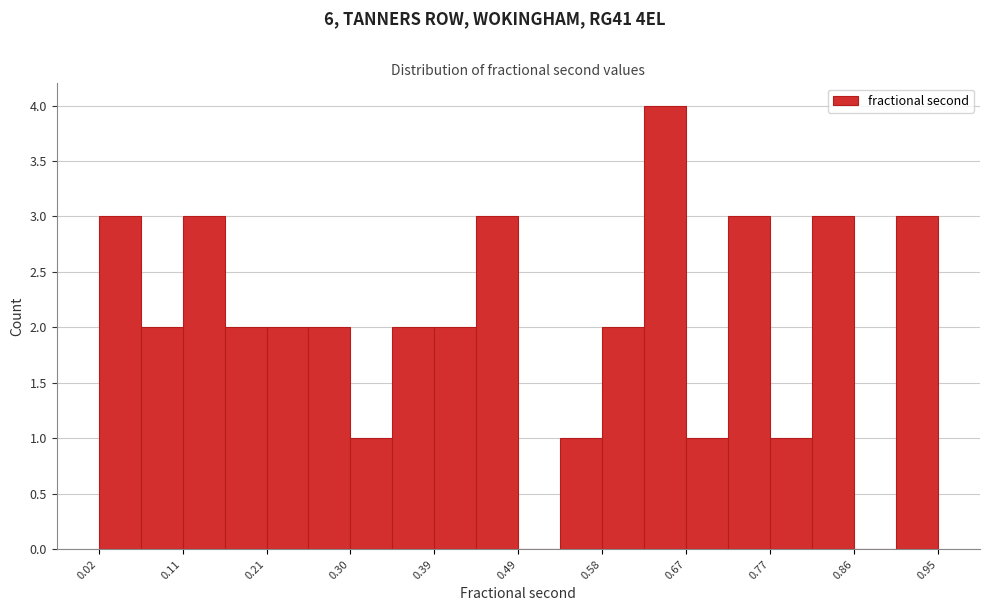

Reading left to right, transcribe this chart: for each bar, give the range it covers on the x-axis and its height. Neither the bar edges nor the heights are printed on the chart, so give them approximately, as read against the axes.

0.02 to 0.07: 3
0.07 to 0.11: 2
0.11 to 0.16: 3
0.16 to 0.21: 2
0.21 to 0.25: 2
0.25 to 0.30: 2
0.30 to 0.35: 1
0.35 to 0.39: 2
0.39 to 0.44: 2
0.44 to 0.49: 3
0.49 to 0.53: 0
0.53 to 0.58: 1
0.58 to 0.63: 2
0.63 to 0.67: 4
0.67 to 0.72: 1
0.72 to 0.77: 3
0.77 to 0.81: 1
0.81 to 0.86: 3
0.86 to 0.91: 0
0.91 to 0.95: 3